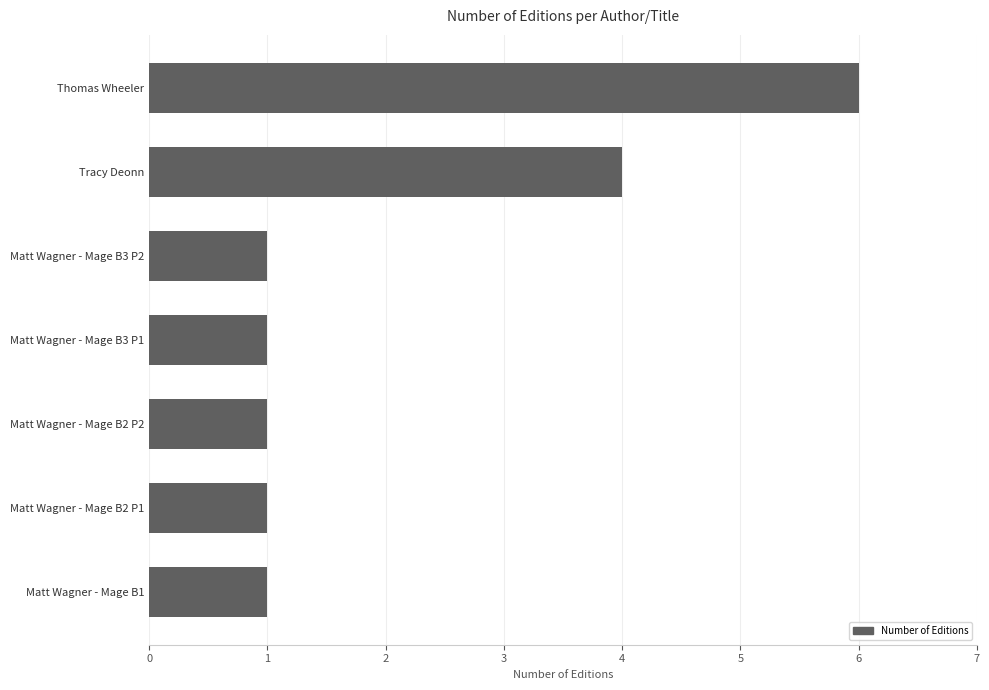

Reading top to bottom, transcribe all the data shown in this chart.

6	4	1	1	1	1	1